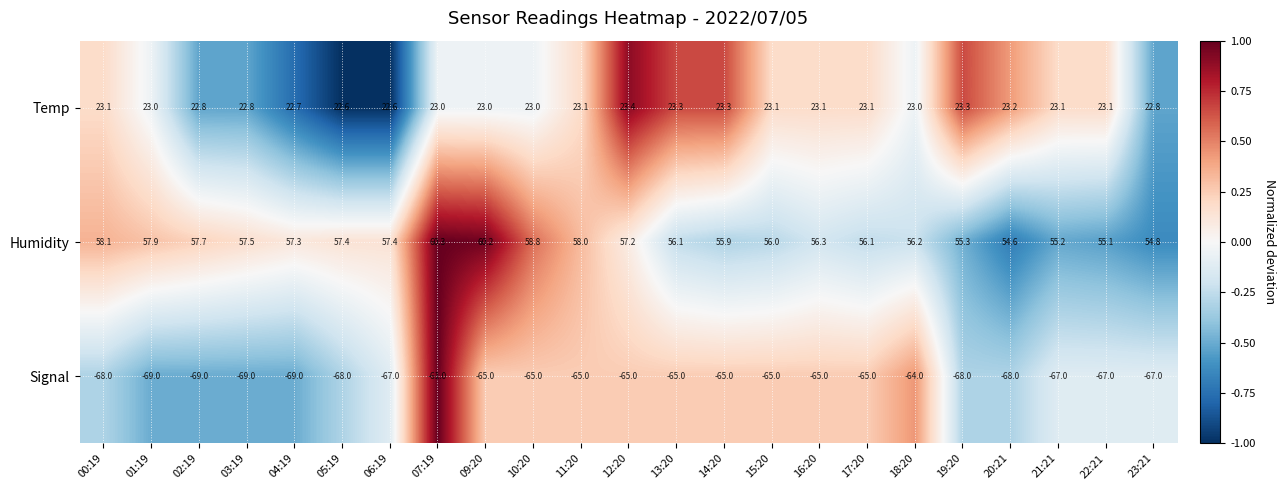

Count the number of categories in the chart.

23